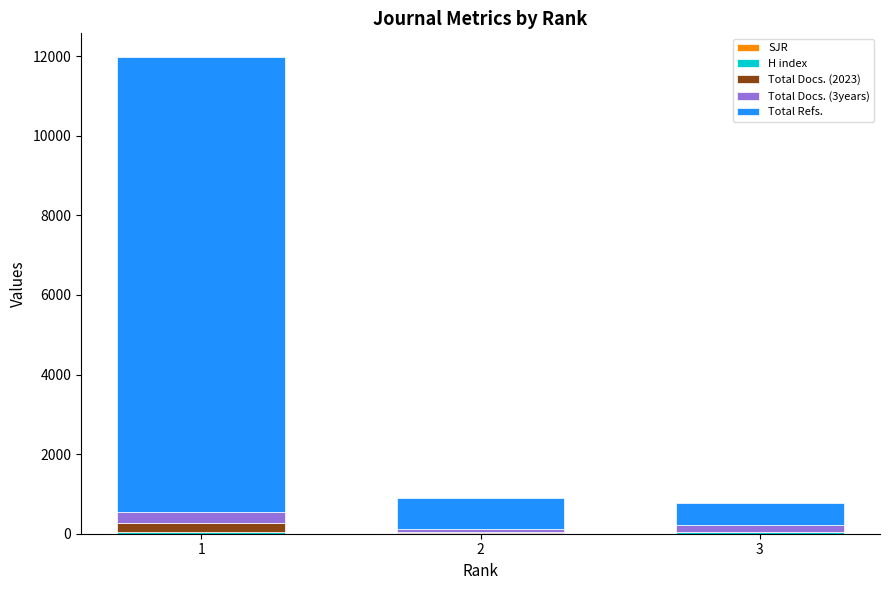

How many distinct data groups are displayed?

5